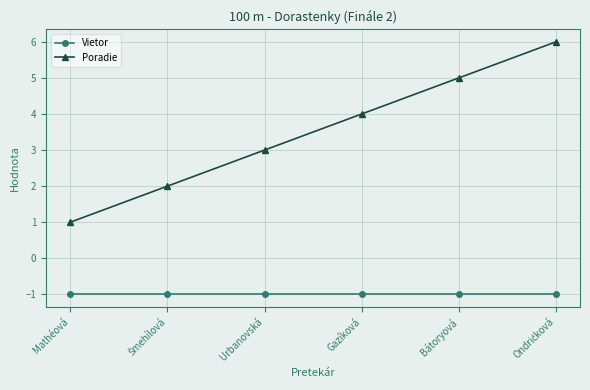

True or false: Vietor and Poradie cross at least once.

False